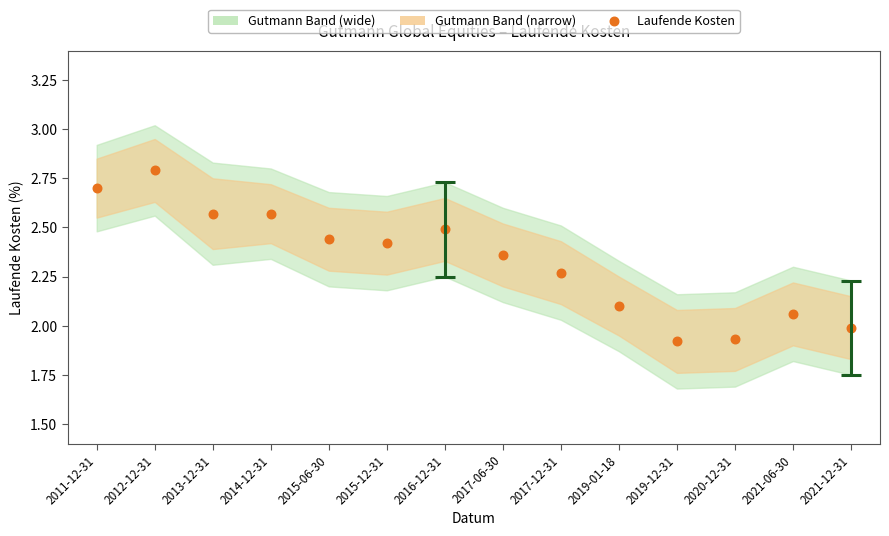

What is the range of Y values (max minus min)?

0.9